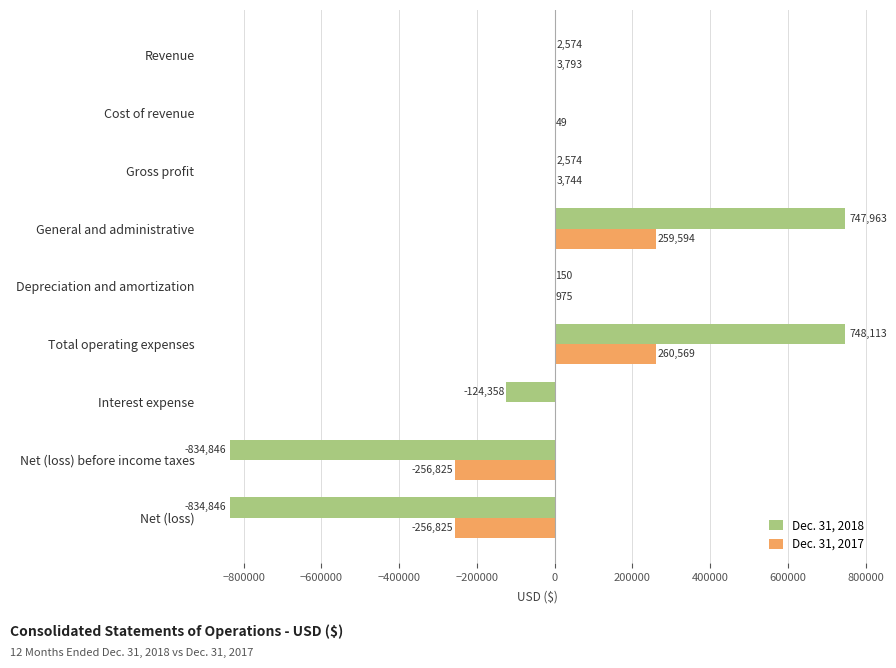

True or false: Dec. 31, 2018 has a value of -834846 at Net (loss).

True